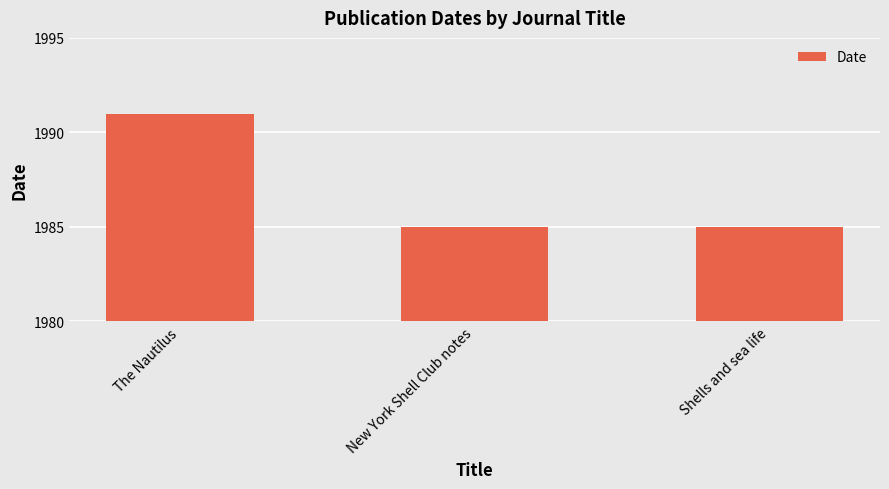

What value does the data have at New York Shell Club notes?

1985